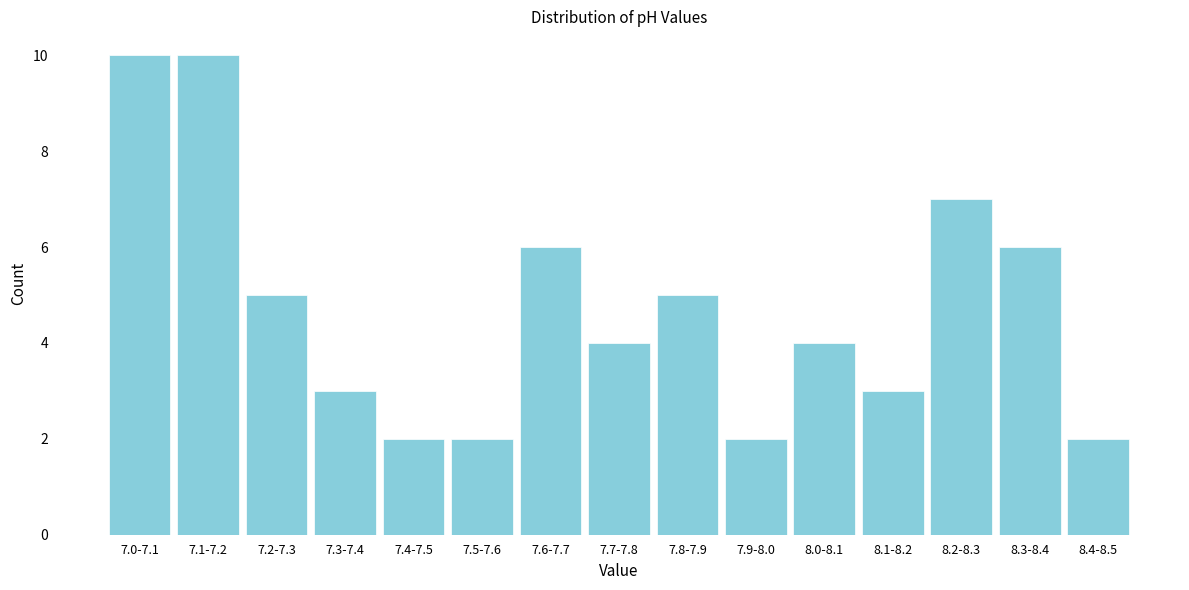

Reading left to right, extract all data points from this chart.

7.0-7.1=10	7.1-7.2=10	7.2-7.3=5	7.3-7.4=3	7.4-7.5=2	7.5-7.6=2	7.6-7.7=6	7.7-7.8=4	7.8-7.9=5	7.9-8.0=2	8.0-8.1=4	8.1-8.2=3	8.2-8.3=7	8.3-8.4=6	8.4-8.5=2